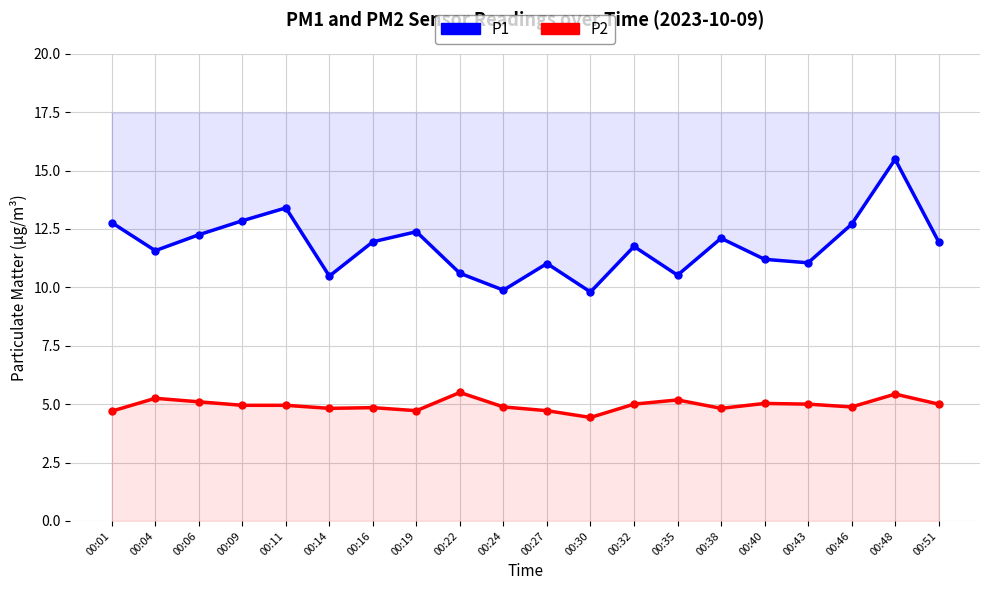

What is the highest value of the P1 series?

15.5